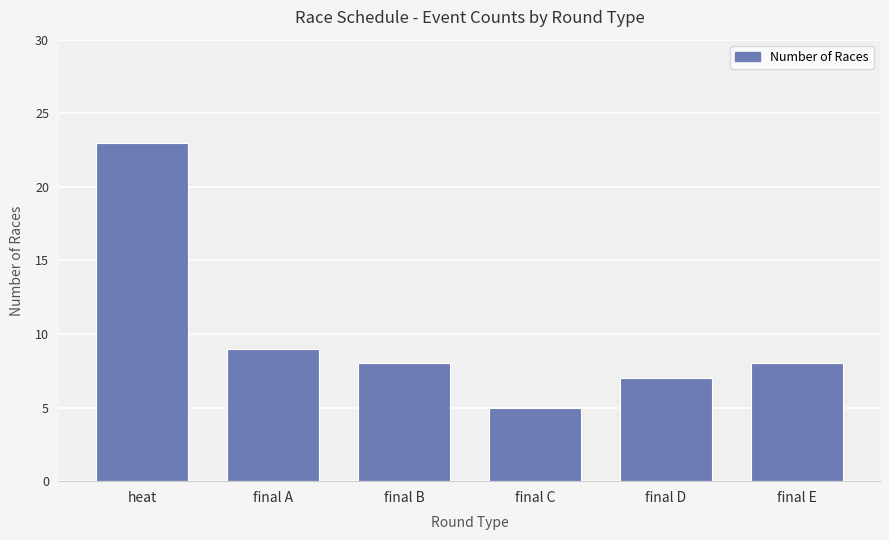

Is it true that the value at heat is 37?

False